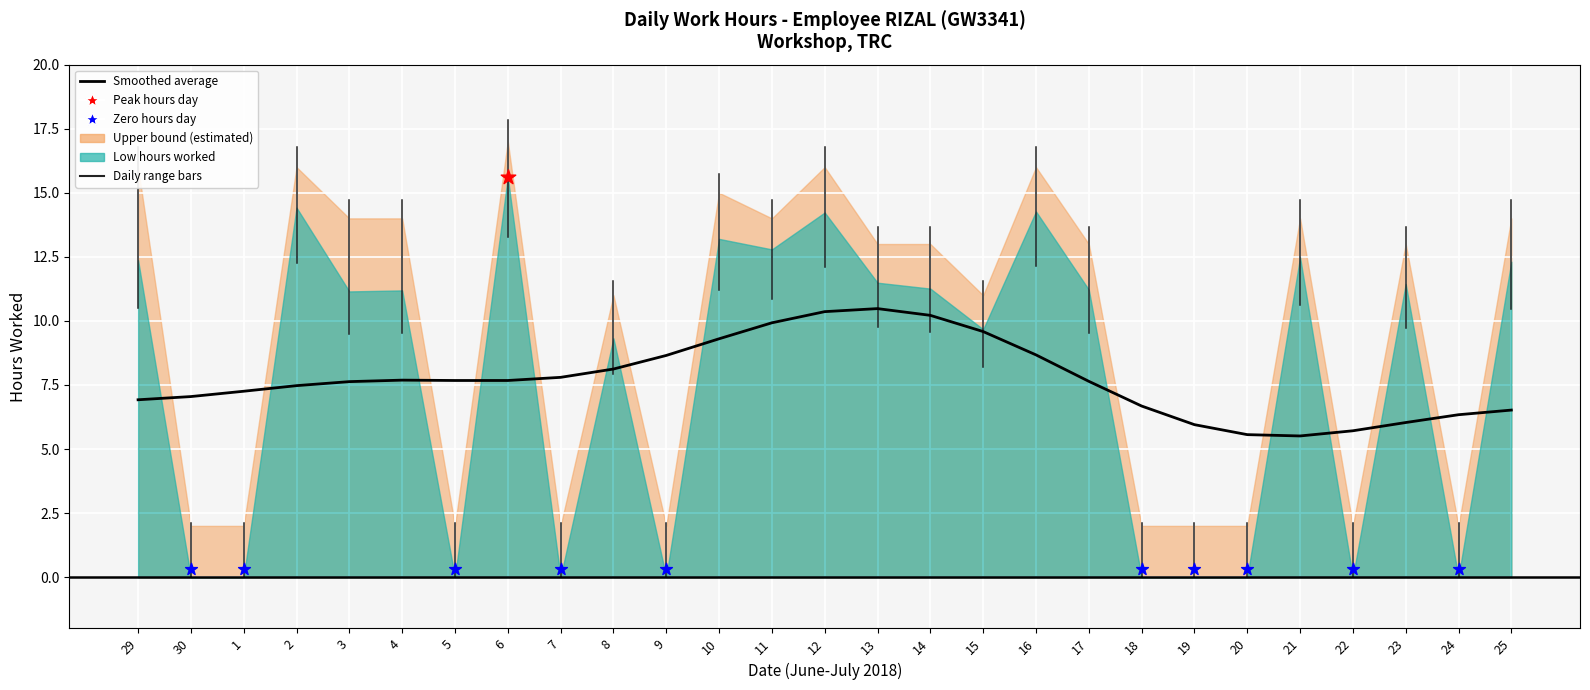

Which has a higher value, 18 or 9?

9